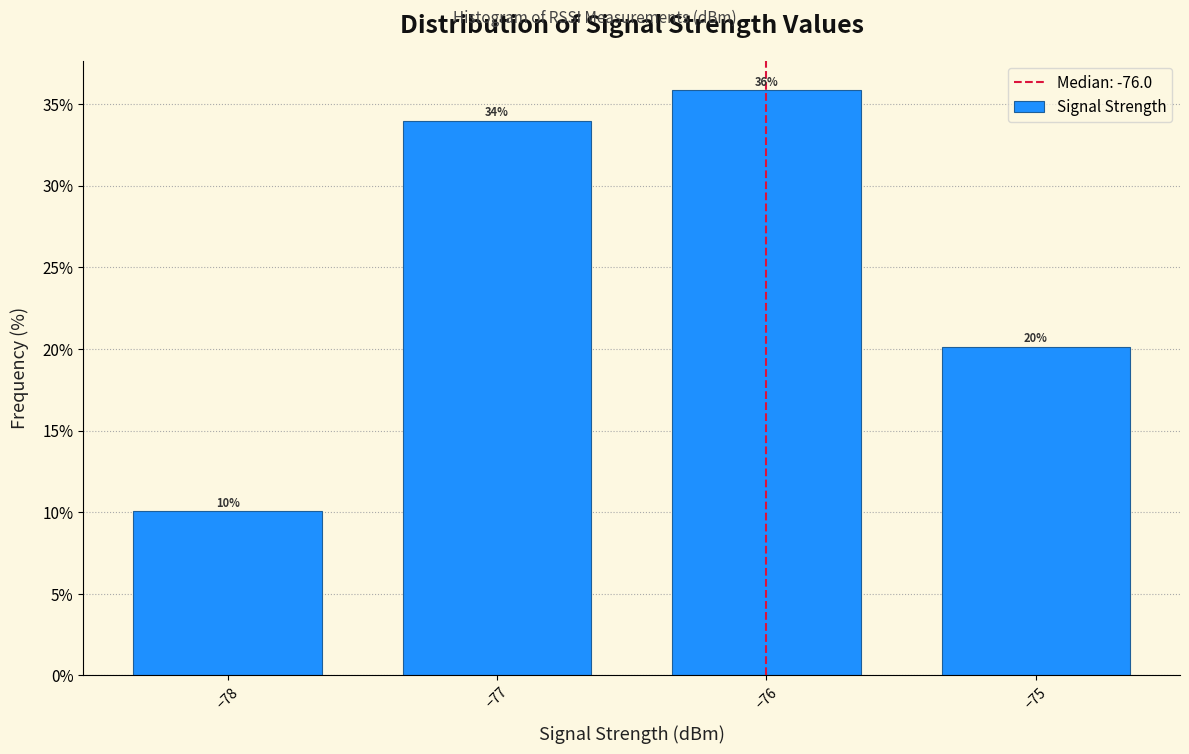

Over which range of the x-axis is the bar tallest?

-76.5 to -75.5